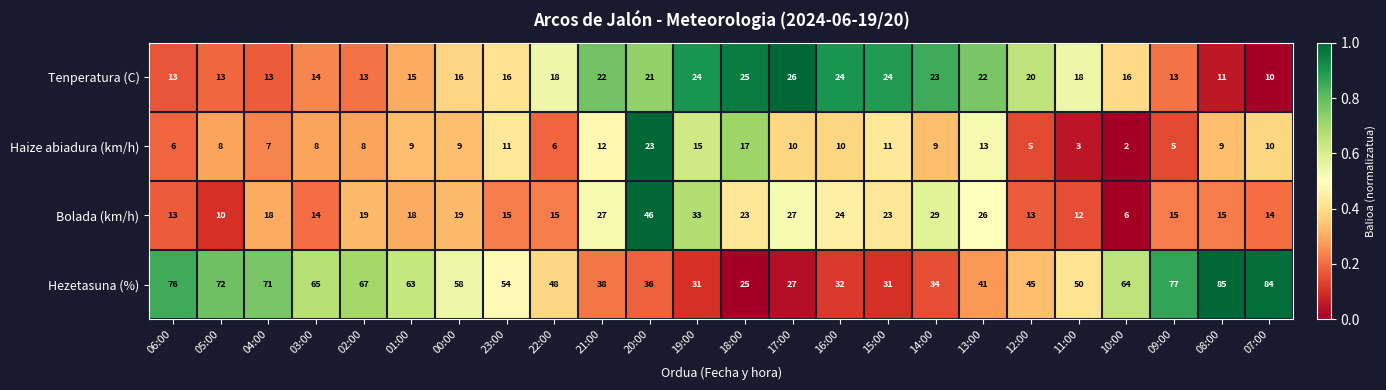

The Haize abiadura (km/h) series shows 10 at 04:00. True or false?

False